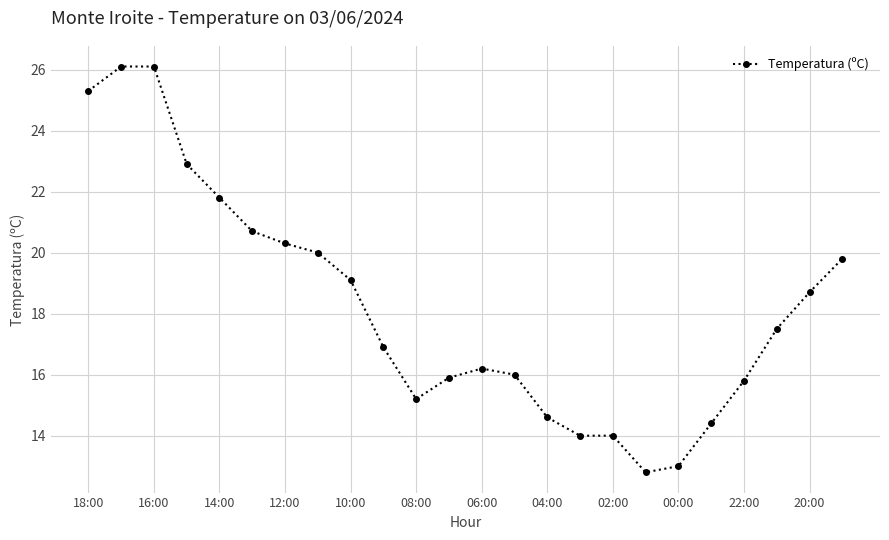

Reading left to right, list all the values displayed in this chart.

25.3	26.1	26.1	22.9	21.8	20.7	20.3	20.0	19.1	16.9	15.2	15.9	16.2	16.0	14.6	14.0	14.0	12.8	13.0	14.4	15.8	17.5	18.7	19.8